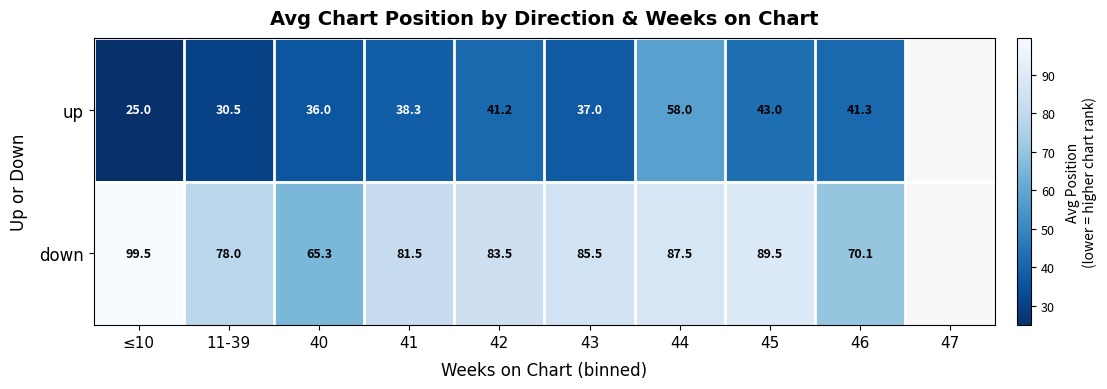

What is the difference between the highest and lowest values at 41?

43.2